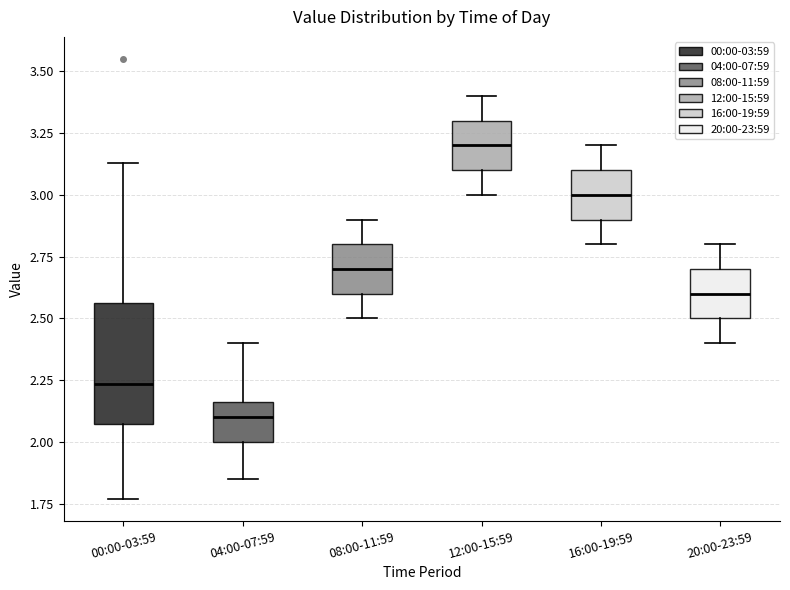

Where does the upper whisker of the box for 08:00-11:59 end on the y-axis? The values are not printed on the chart, so give them approximately, as read against the axis.

2.90